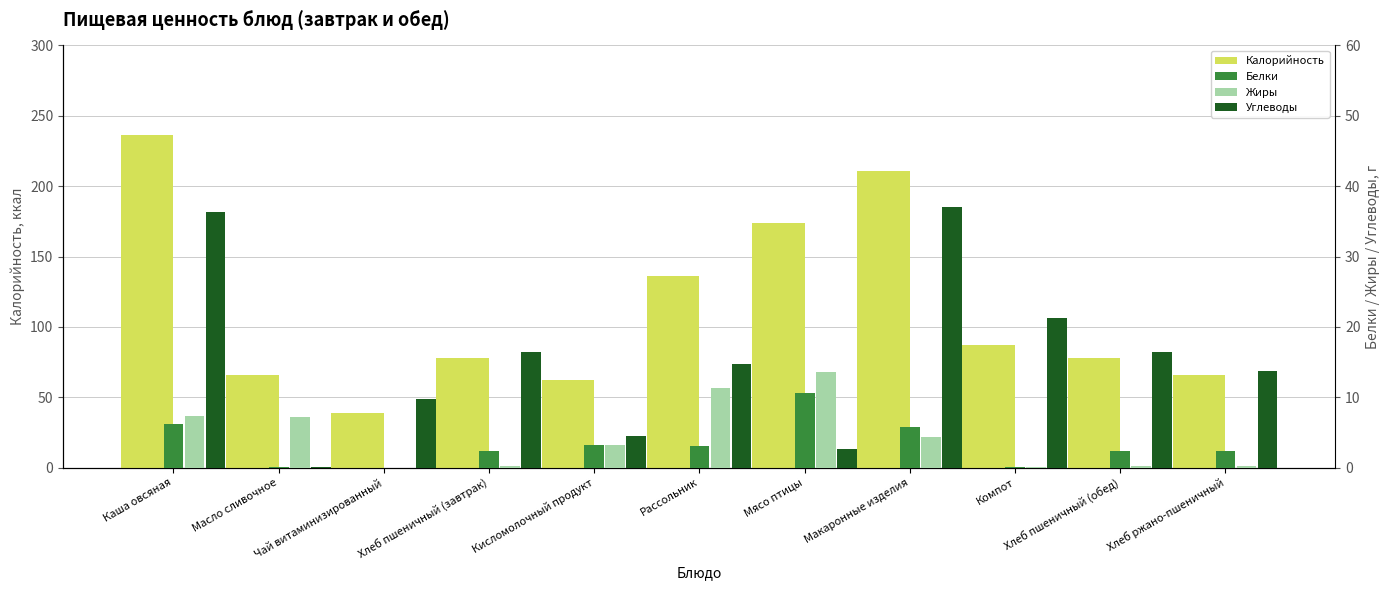

What value does the Калорийность series have at Хлеб ржано-пшеничный?

66.0